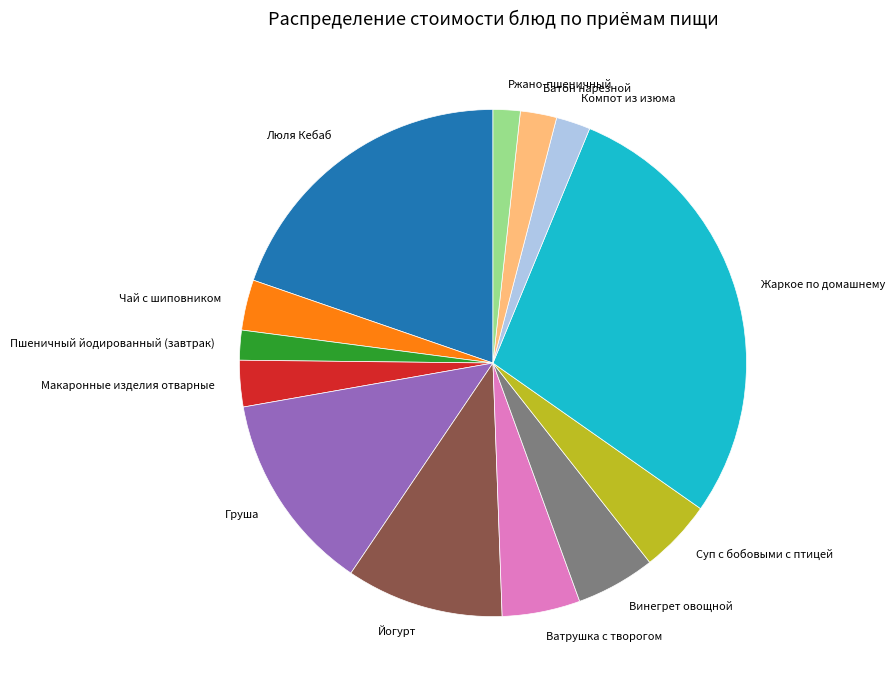

Approximately how many times larger is the value at Груша compared to Пшеничный йодированный (завтрак)?

6.7